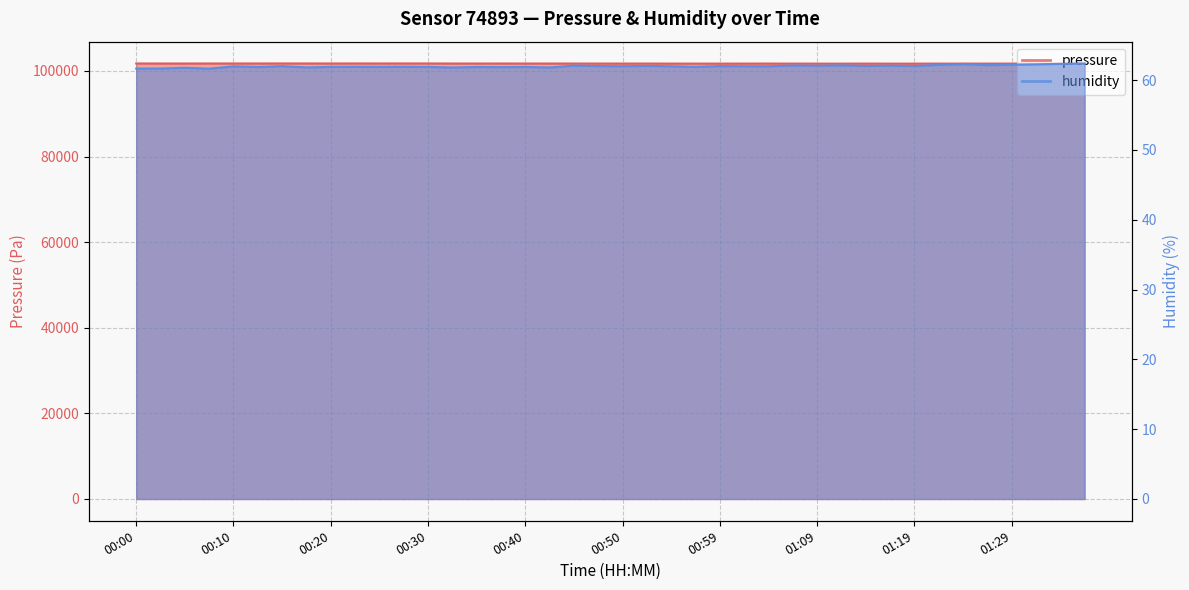

What is the difference between the highest and lowest values at 00:05?

101663.7